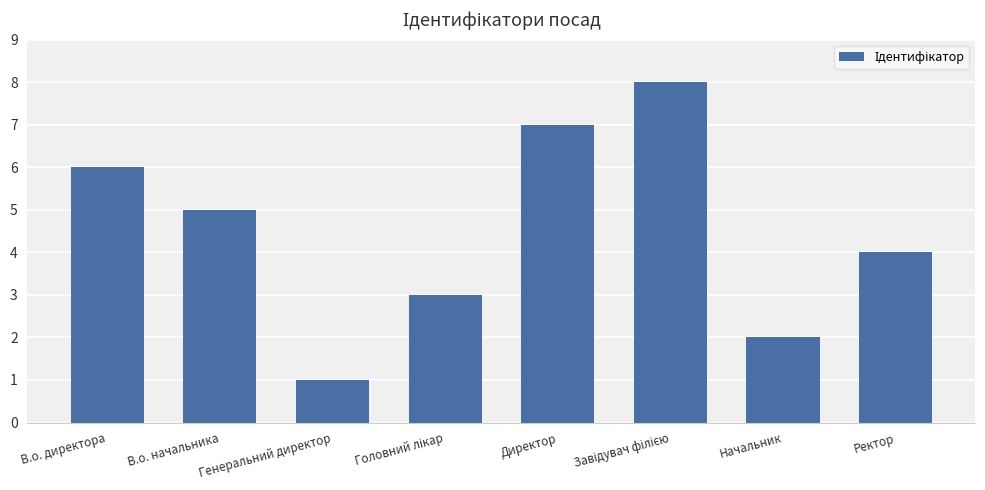

What position from the right is В.о. начальника?

7